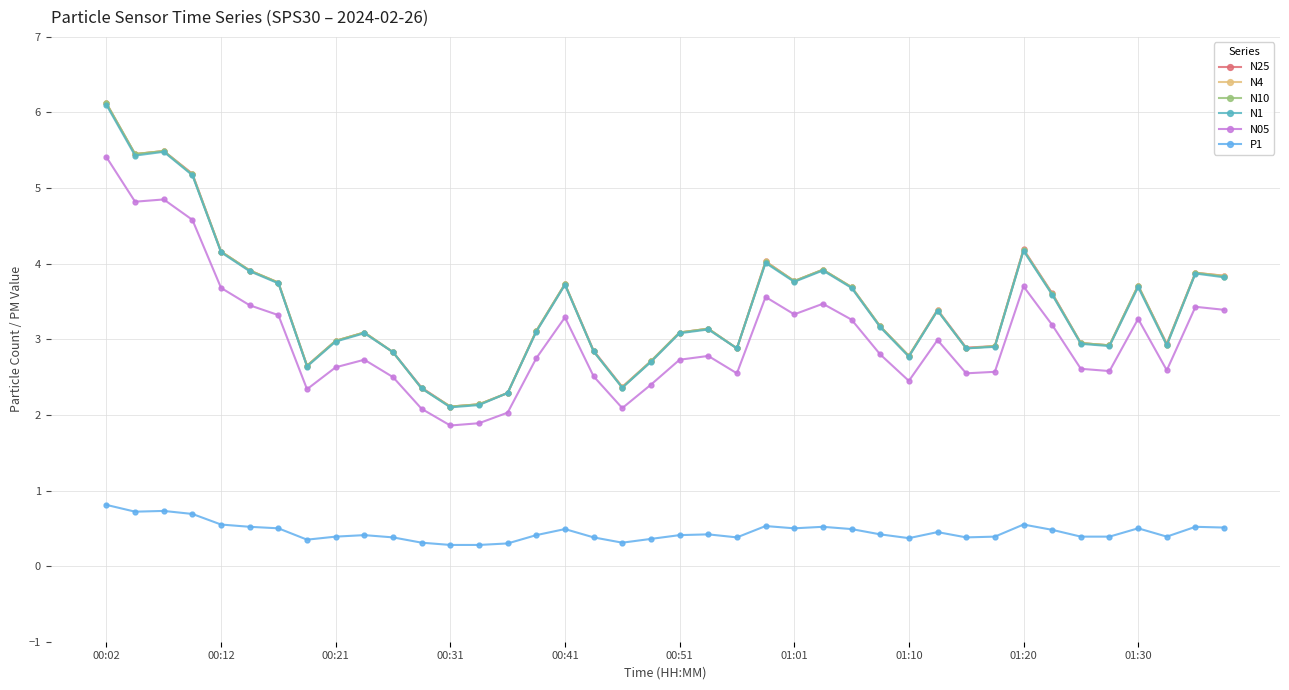

Does the chart have visible grid lines?

Yes